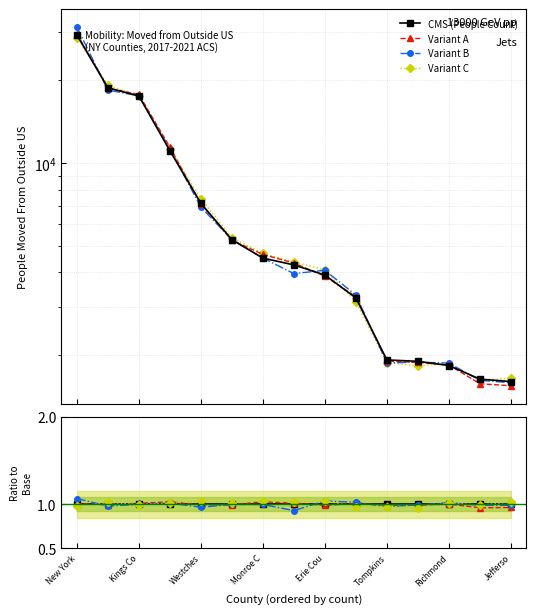

Which series ends up on top after the final intersection of Variant C and Variant B?

Variant C